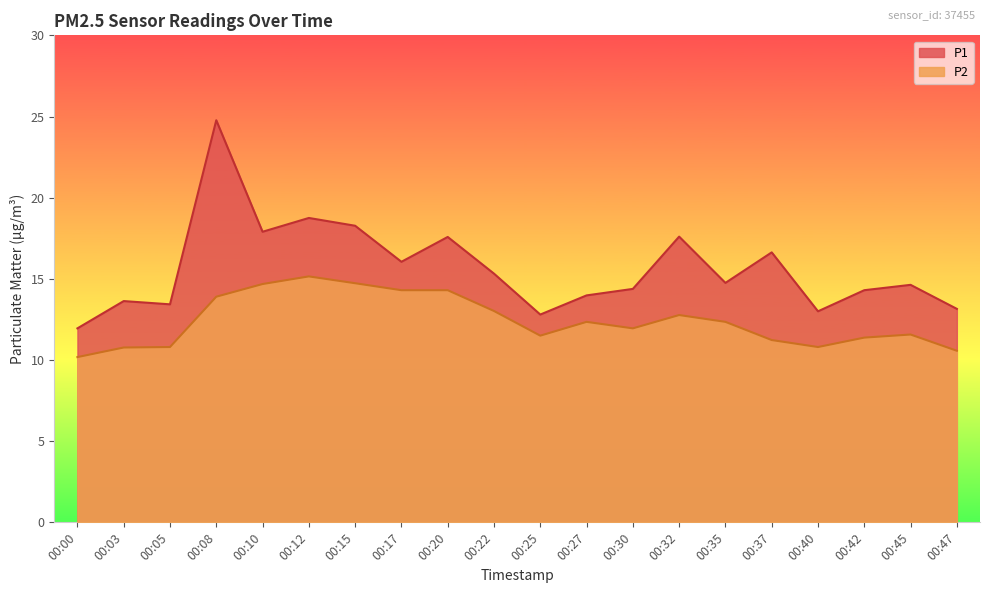

Reading left to right, extract all data points from this chart.

P1: 11.9	13.6	13.4	24.8	17.9	18.8	18.3	16.1	17.6	15.3	12.8	14.0	14.4	17.6	14.8	16.6	13.0	14.3	14.6	13.2
P2: 10.2	10.8	10.8	13.9	14.7	15.2	14.7	14.3	14.3	13.0	11.5	12.3	11.9	12.8	12.3	11.2	10.8	11.4	11.6	10.6